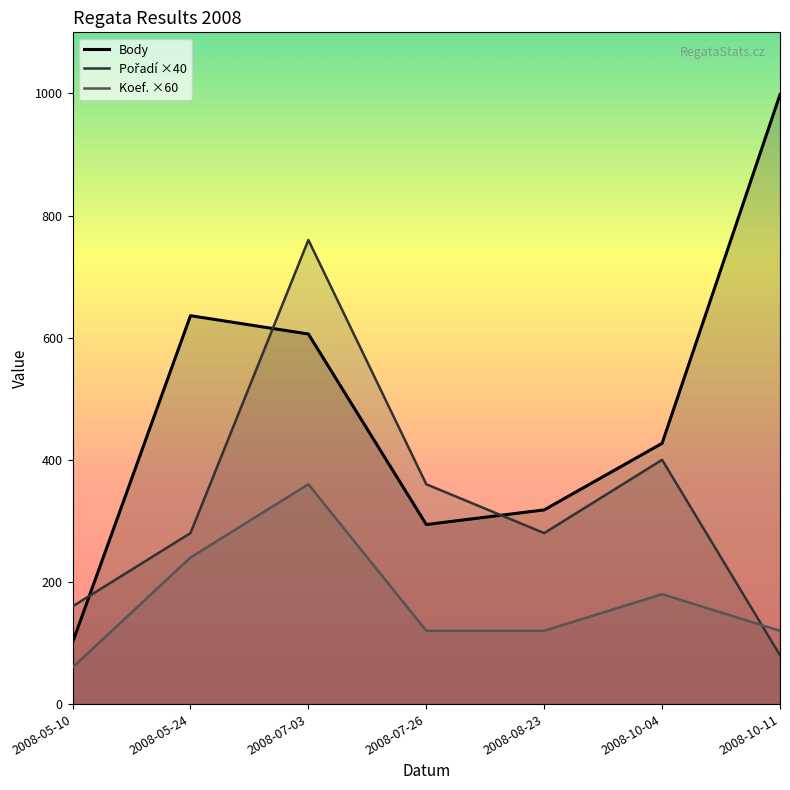

True or false: Pořadí has a value of 250 at 2008-10-04.

False